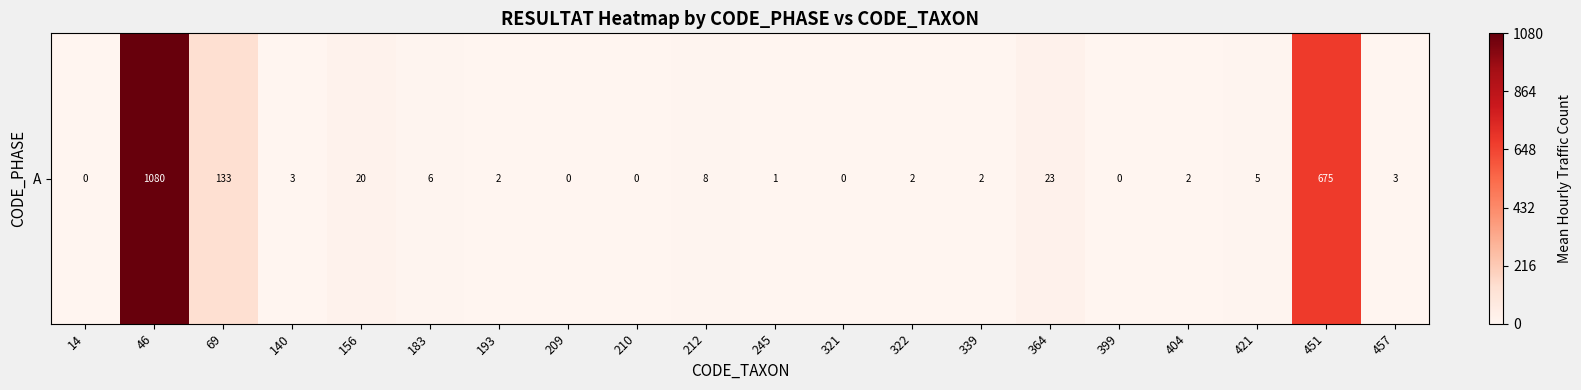

Reading left to right, what are all the values shown in this chart?

14=0	46=1080	69=133	140=3	156=20	183=6	193=2	209=0	210=0	212=8	245=1	321=0	322=2	339=2	364=23	399=0	404=2	421=5	451=675	457=3